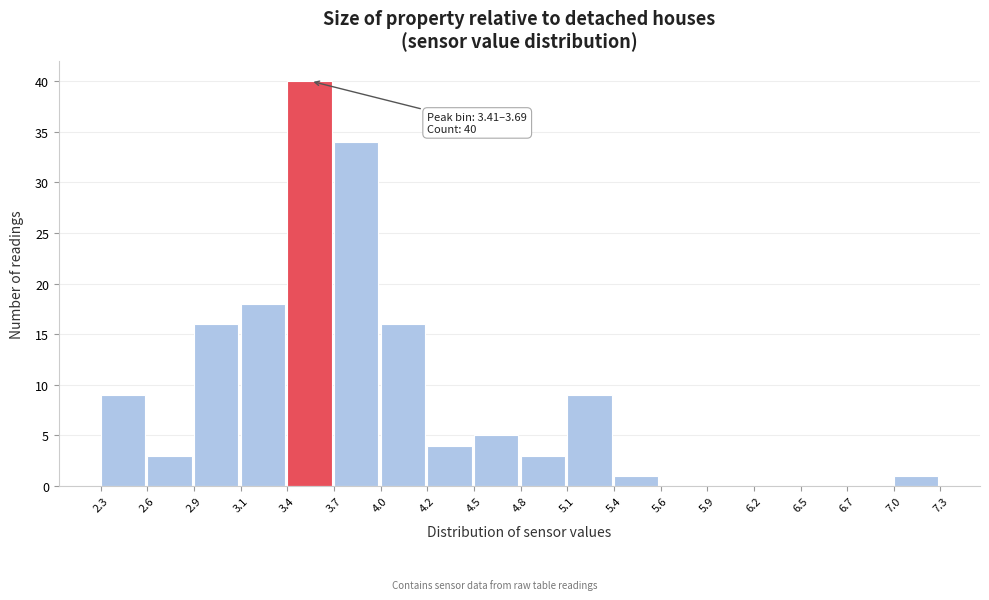

Over which range of the x-axis is the bar tallest?

3.4 to 3.7